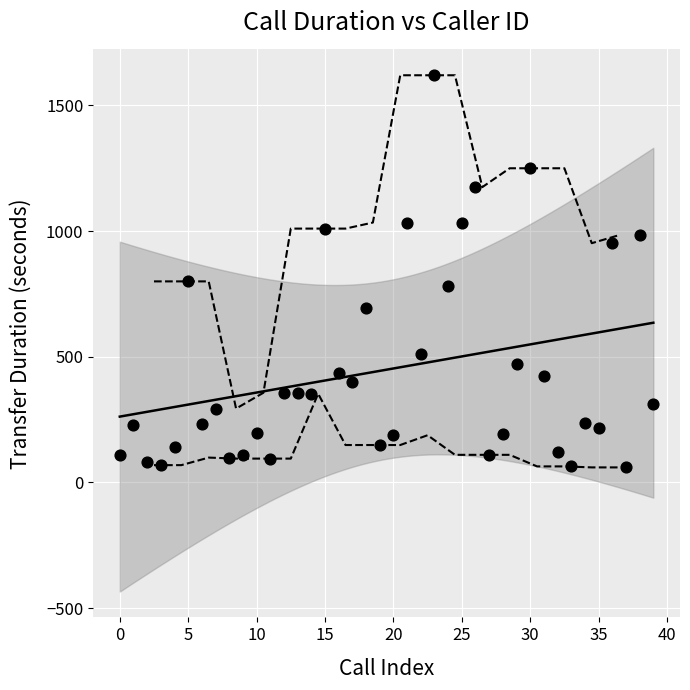

What is the range of Y values (max minus min)?

1560